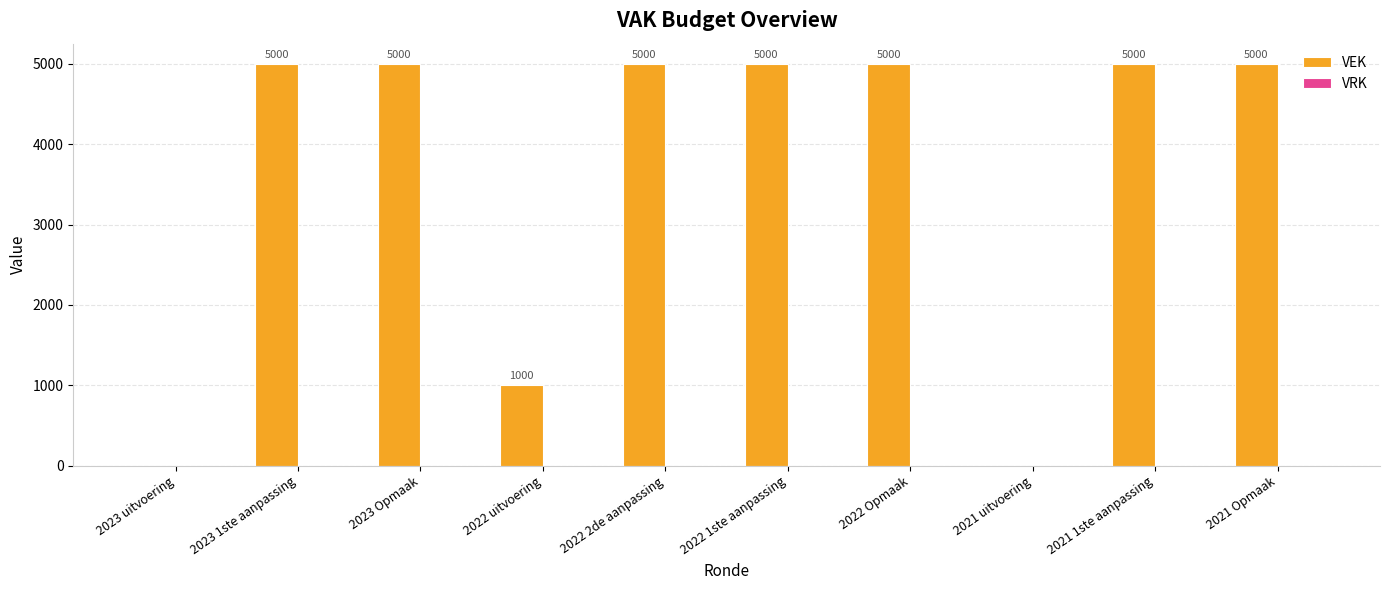

What value does the data have at 2022 2de aanpassing, to the nearest 100?

5000